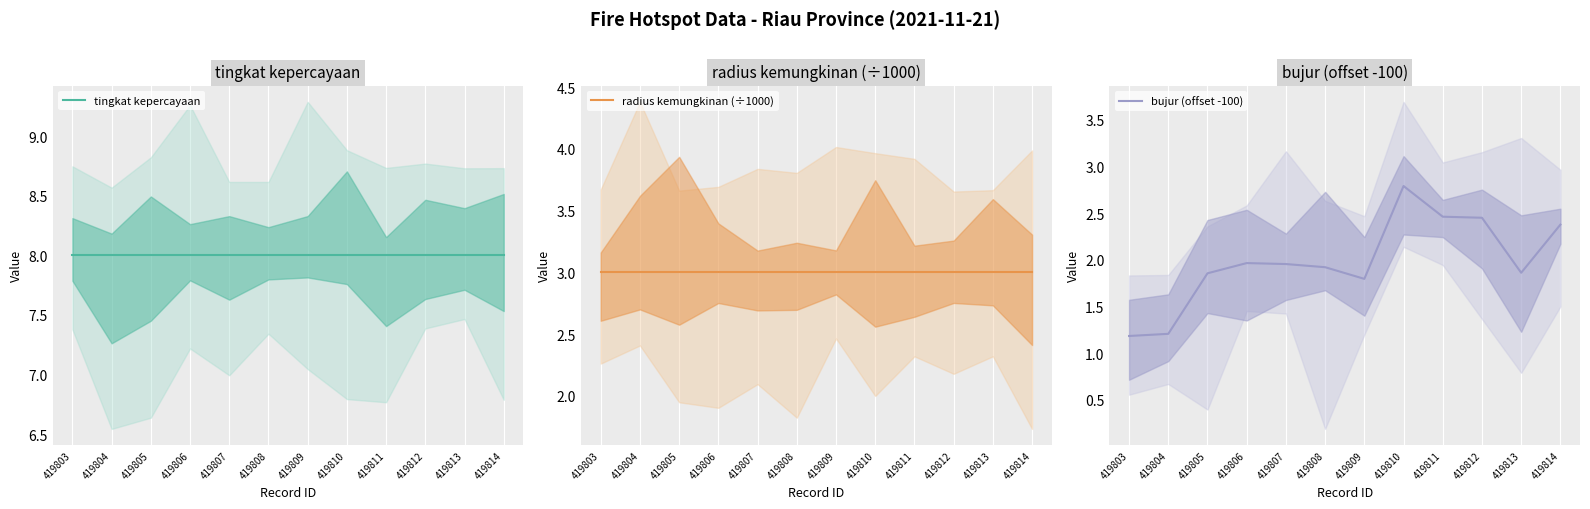

True or false: bujur (offset -100) has more than 2 interior local peaks.

False